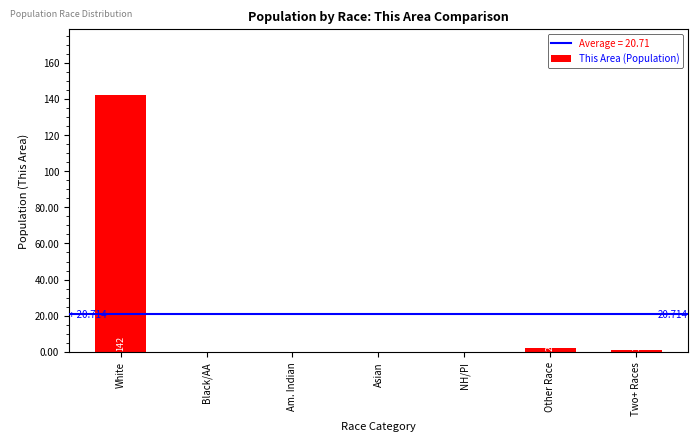

Where is the data nearest to the value 71?

Other Race